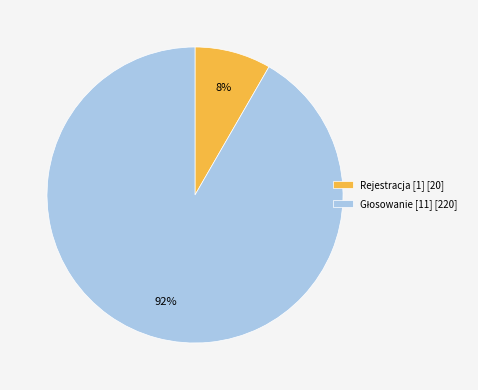

To the nearest percent, what is the average slice percentage?

50%